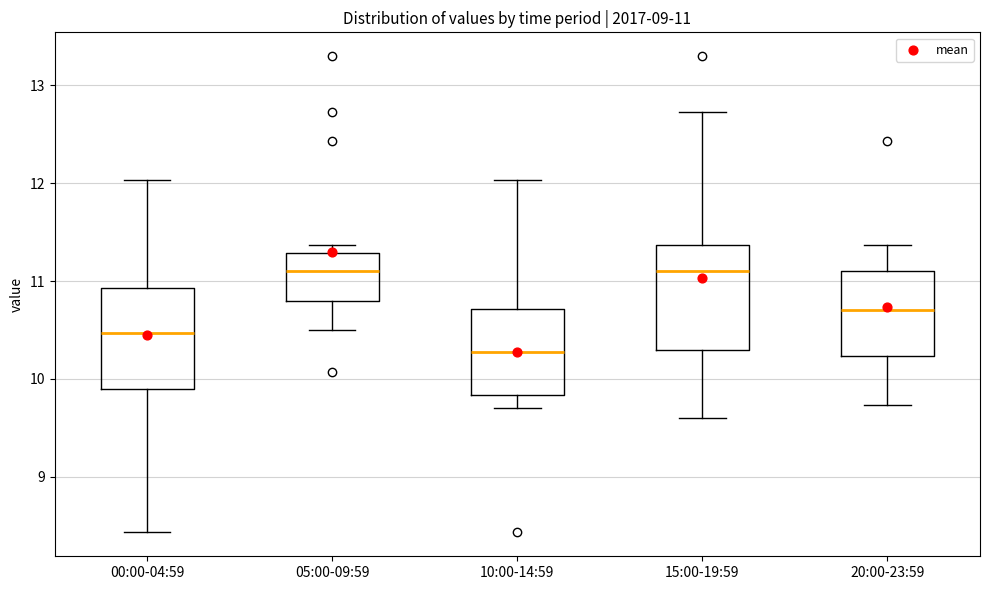

Which box's median line is the lowest?

10:00-14:59